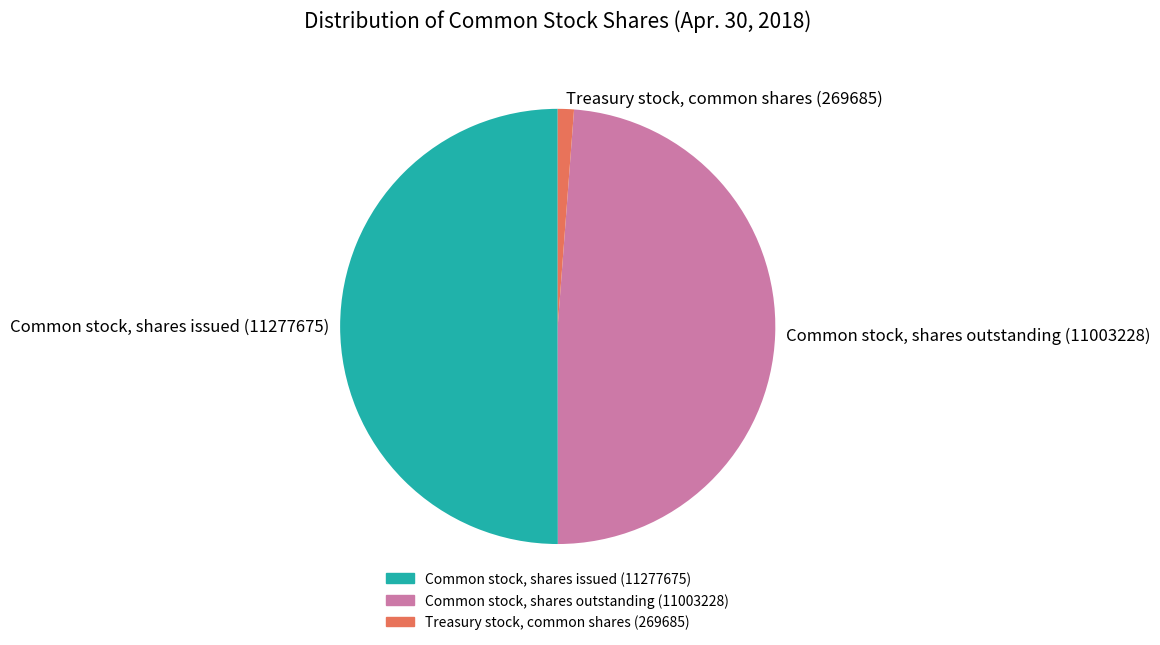

What is the majority slice?

Common stock, shares issued (11277675)